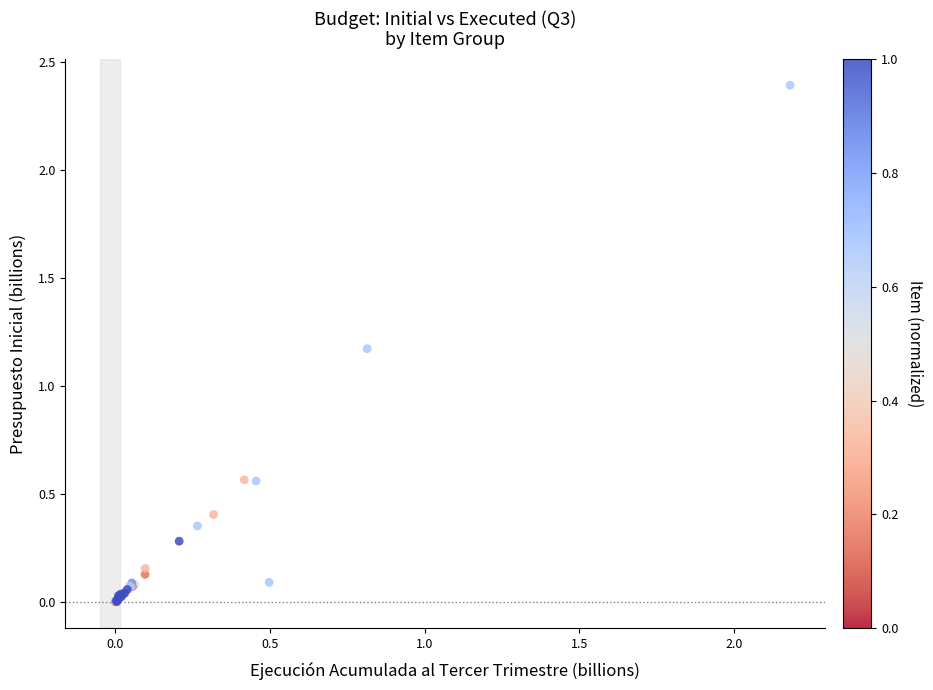

What Y value in the scatter plot is closest to 1?

1.2